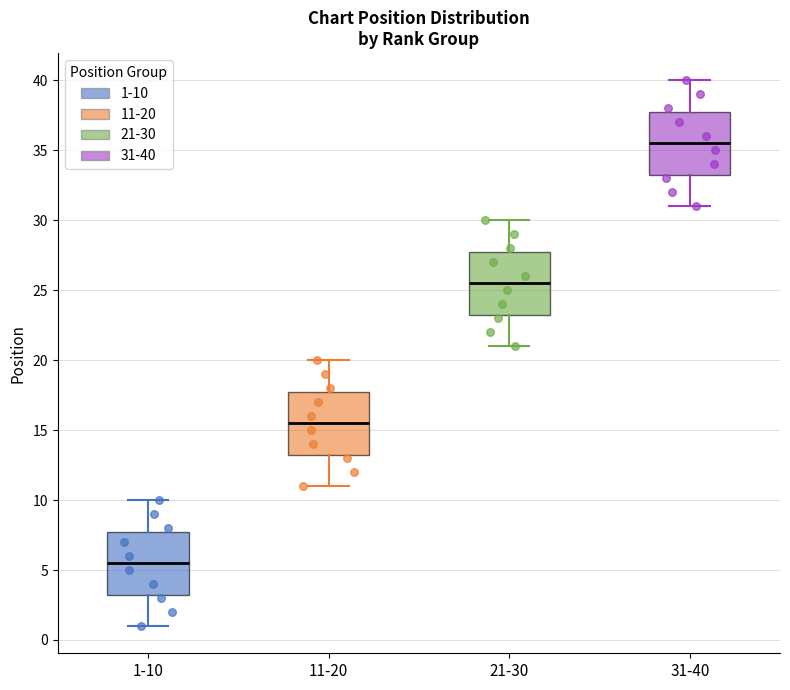

Reading left to right, read every box against the y-axis: the position of its median line, the range the box covers, and the ends of its whiskers. The values are not printed on the chart, so give them approximately, as read against the axis.

1-10: median 5.5, box 3.5 to 8.0, whiskers 1.0 to 10.0
11-20: median 15.5, box 13.5 to 18.0, whiskers 11.0 to 20.0
21-30: median 25.5, box 23.5 to 28.0, whiskers 21.0 to 30.0
31-40: median 35.5, box 33.5 to 38.0, whiskers 31.0 to 40.0